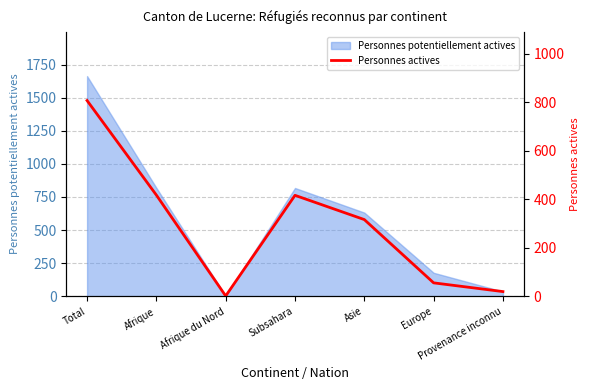

Where is the first local maximum?

Subsahara